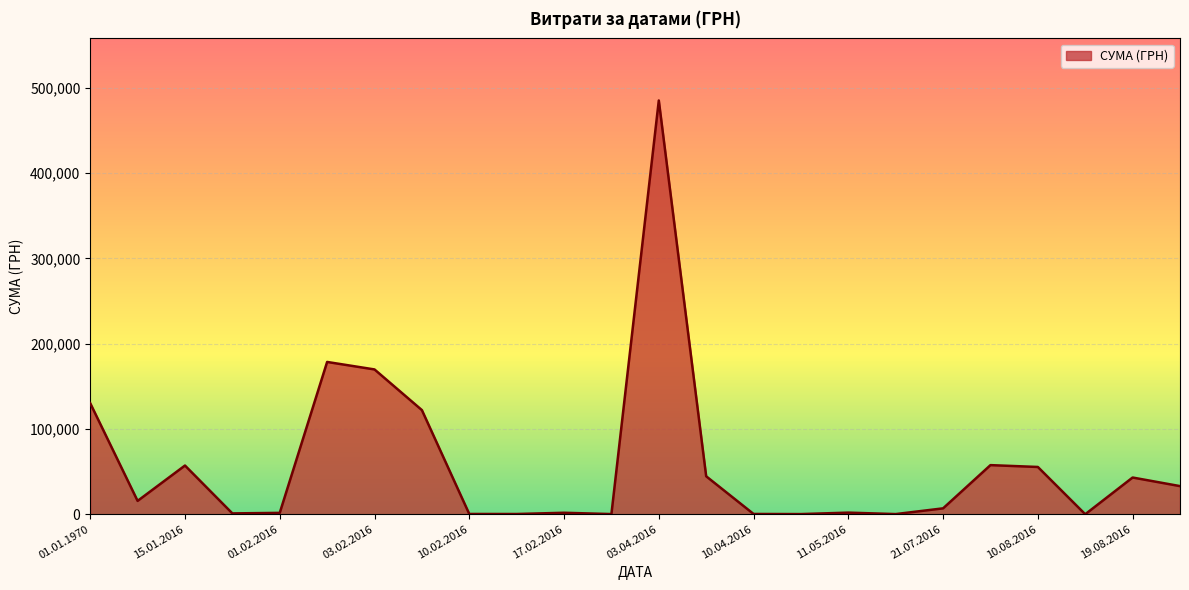

What is the maximum value shown in the chart?

485257.2